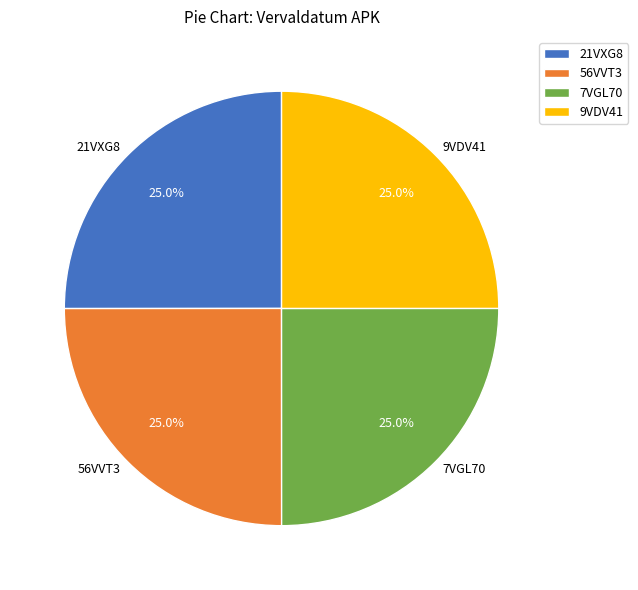

Does any single category account for the majority?

No